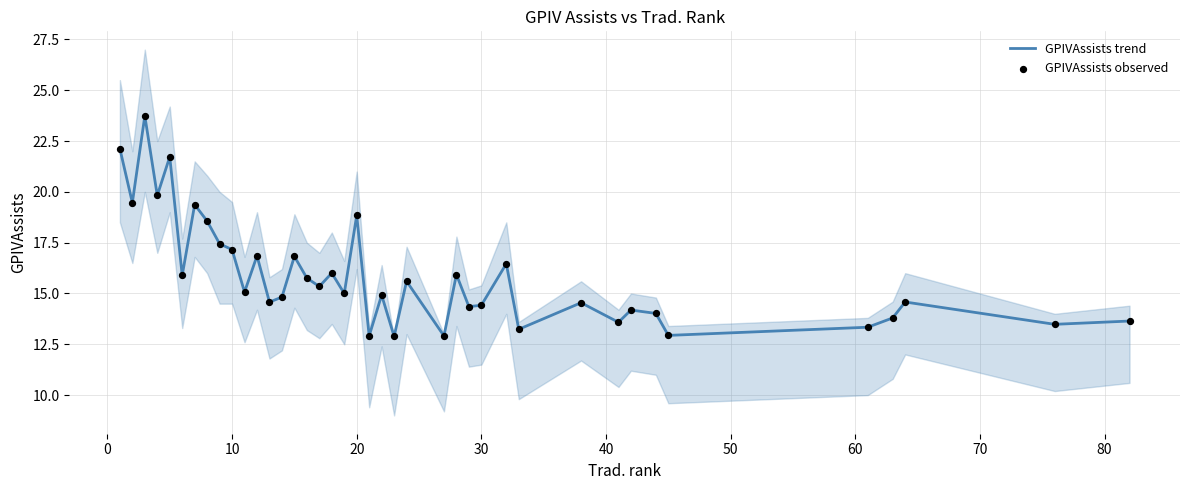

What are all the series names shown in the legend?

GPIVAssists trend, GPIVAssists observed